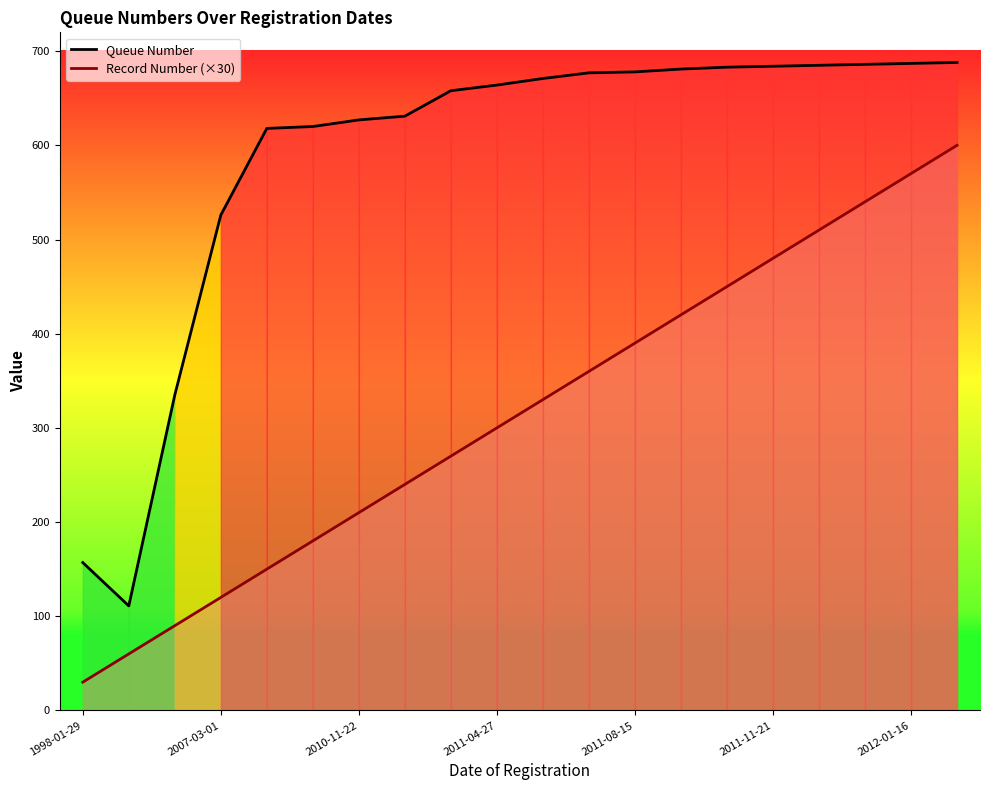

At which category is the sum across all series the highest?

19